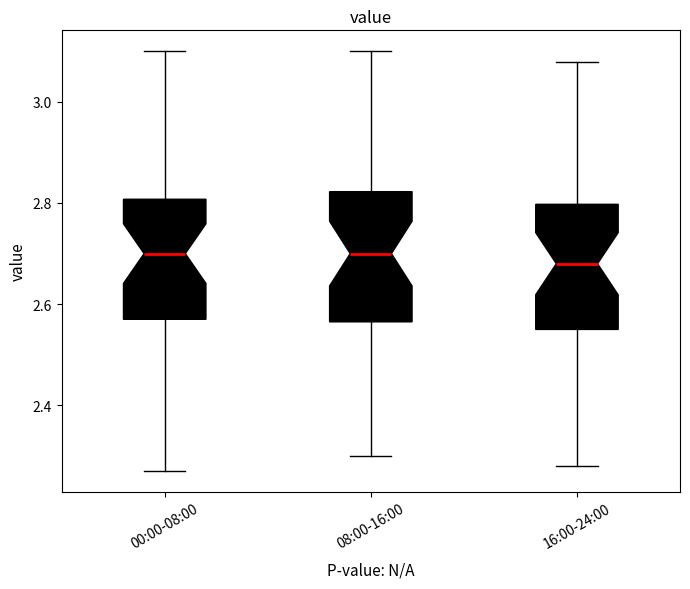

Where does the upper whisker of the box for 08:00-16:00 end on the y-axis? The values are not printed on the chart, so give them approximately, as read against the axis.

3.10